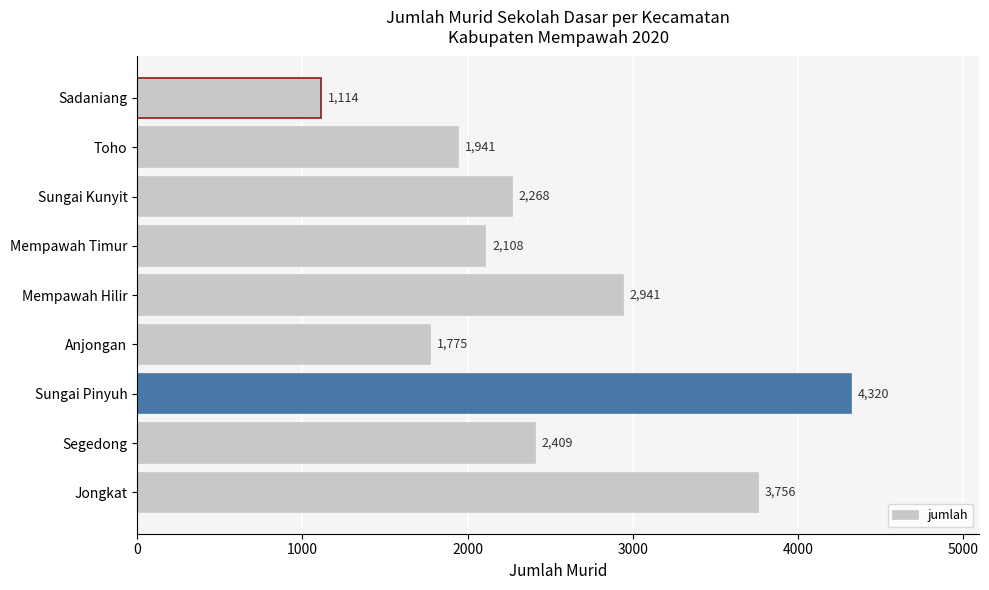

Reading top to bottom, what are all the values shown in this chart?

1114	1941	2268	2108	2941	1775	4320	2409	3756